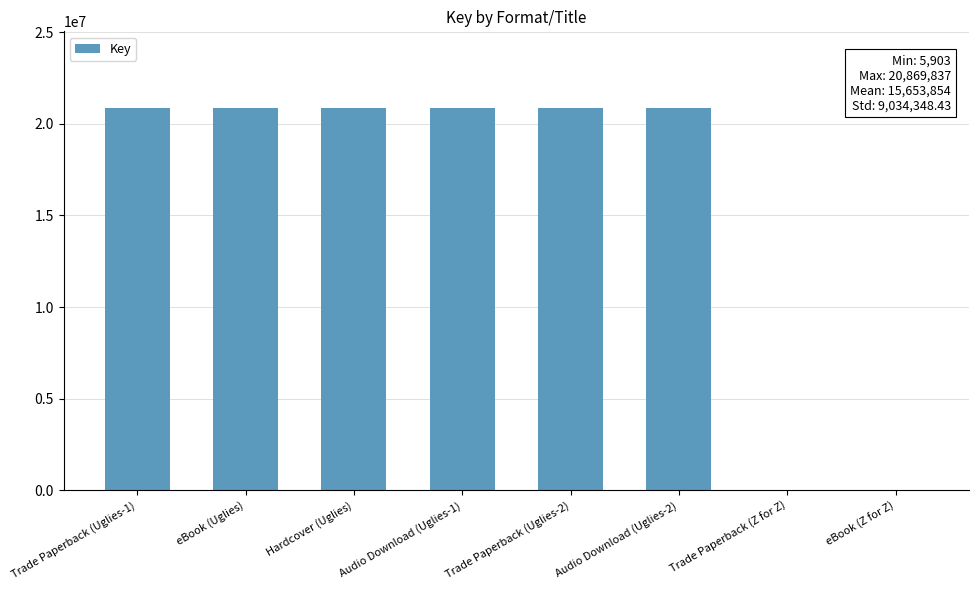

Reading right to left, transcribe all the data shown in this chart.

eBook (Z for Z)=5903	Trade Paperback (Z for Z)=5903	Audio Download (Uglies-2)=20869837	Trade Paperback (Uglies-2)=20869837	Audio Download (Uglies-1)=20869837	Hardcover (Uglies)=20869837	eBook (Uglies)=20869837	Trade Paperback (Uglies-1)=20869837